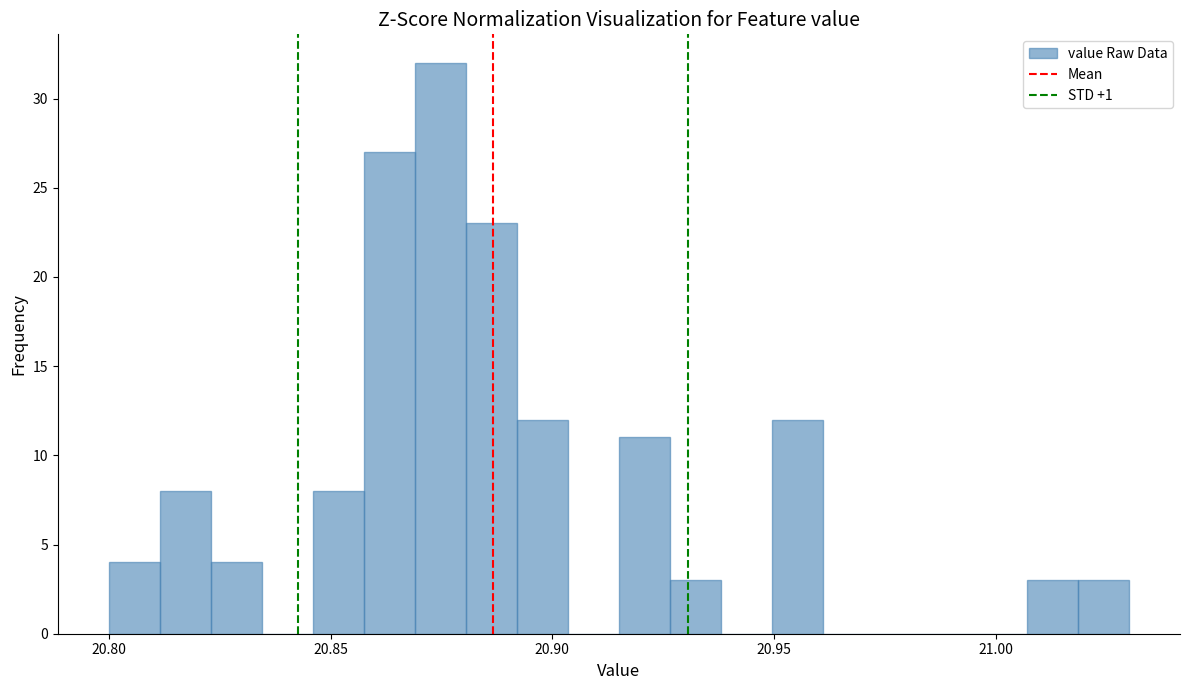

Read against the x-axis, roughly where is the centre of the tallest bar?

20.875